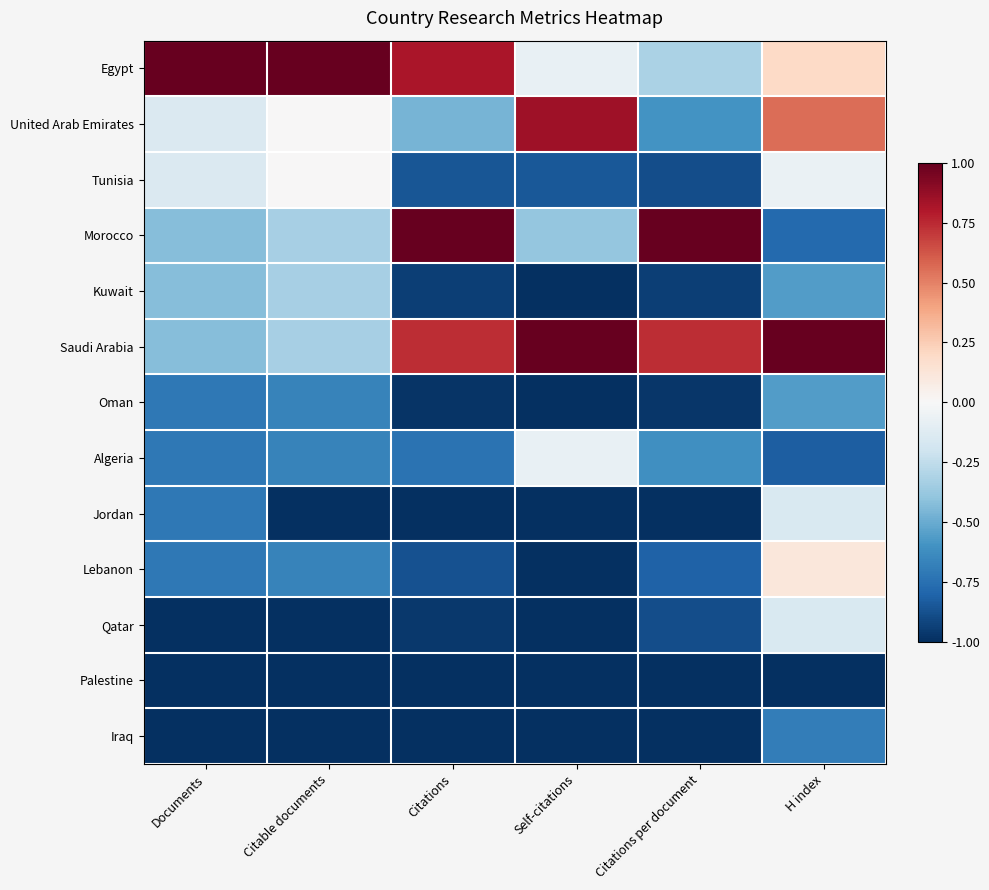

Reading left to right, what are all the values shown in this chart?

Egypt: Documents=1.0	Citable documents=1.0	Citations=0.8	Self-citations=-0.1	Citations per document=-0.3	H index=0.2
United Arab Emirates: Documents=-0.1	Citable documents=0.0	Citations=-0.5	Self-citations=0.8	Citations per document=-0.6	H index=0.6
Tunisia: Documents=-0.1	Citable documents=0.0	Citations=-0.9	Self-citations=-0.8	Citations per document=-0.9	H index=-0.1
Morocco: Documents=-0.4	Citable documents=-0.3	Citations=1.0	Self-citations=-0.4	Citations per document=1.0	H index=-0.8
Kuwait: Documents=-0.4	Citable documents=-0.3	Citations=-0.9	Self-citations=-1.0	Citations per document=-0.9	H index=-0.6
Saudi Arabia: Documents=-0.4	Citable documents=-0.3	Citations=0.7	Self-citations=1.0	Citations per document=0.7	H index=1.0
Oman: Documents=-0.7	Citable documents=-0.7	Citations=-1.0	Self-citations=-1.0	Citations per document=-1.0	H index=-0.6
Algeria: Documents=-0.7	Citable documents=-0.7	Citations=-0.7	Self-citations=-0.1	Citations per document=-0.6	H index=-0.8
Jordan: Documents=-0.7	Citable documents=-1.0	Citations=-1.0	Self-citations=-1.0	Citations per document=-1.0	H index=-0.2
Lebanon: Documents=-0.7	Citable documents=-0.7	Citations=-0.9	Self-citations=-1.0	Citations per document=-0.8	H index=0.1
Qatar: Documents=-1.0	Citable documents=-1.0	Citations=-1.0	Self-citations=-1.0	Citations per document=-0.9	H index=-0.2
Palestine: Documents=-1.0	Citable documents=-1.0	Citations=-1.0	Self-citations=-1.0	Citations per document=-1.0	H index=-1.0
Iraq: Documents=-1.0	Citable documents=-1.0	Citations=-1.0	Self-citations=-1.0	Citations per document=-1.0	H index=-0.7